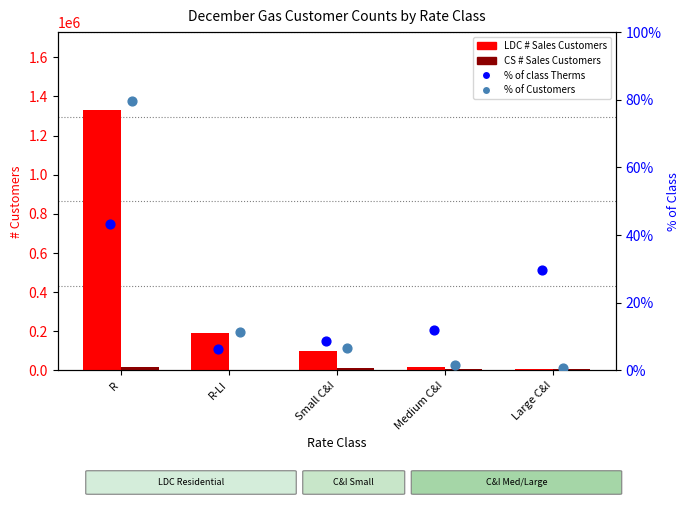

What are all the series names shown in the legend?

LDC # Sales Customers, CS # Sales Customers, % of class Therms, % of Customers